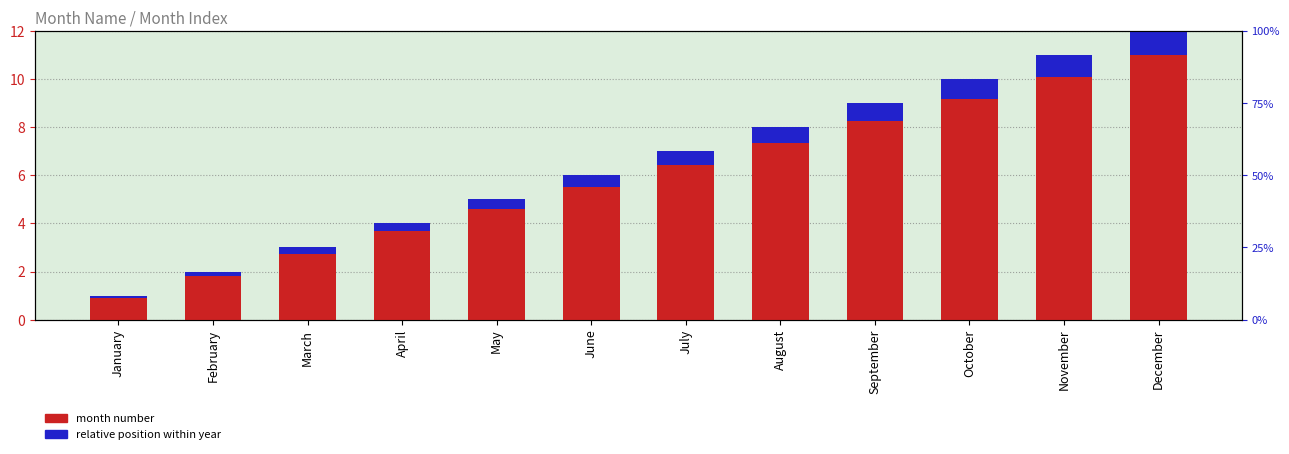

Which series has the largest range (max minus min)?

month number